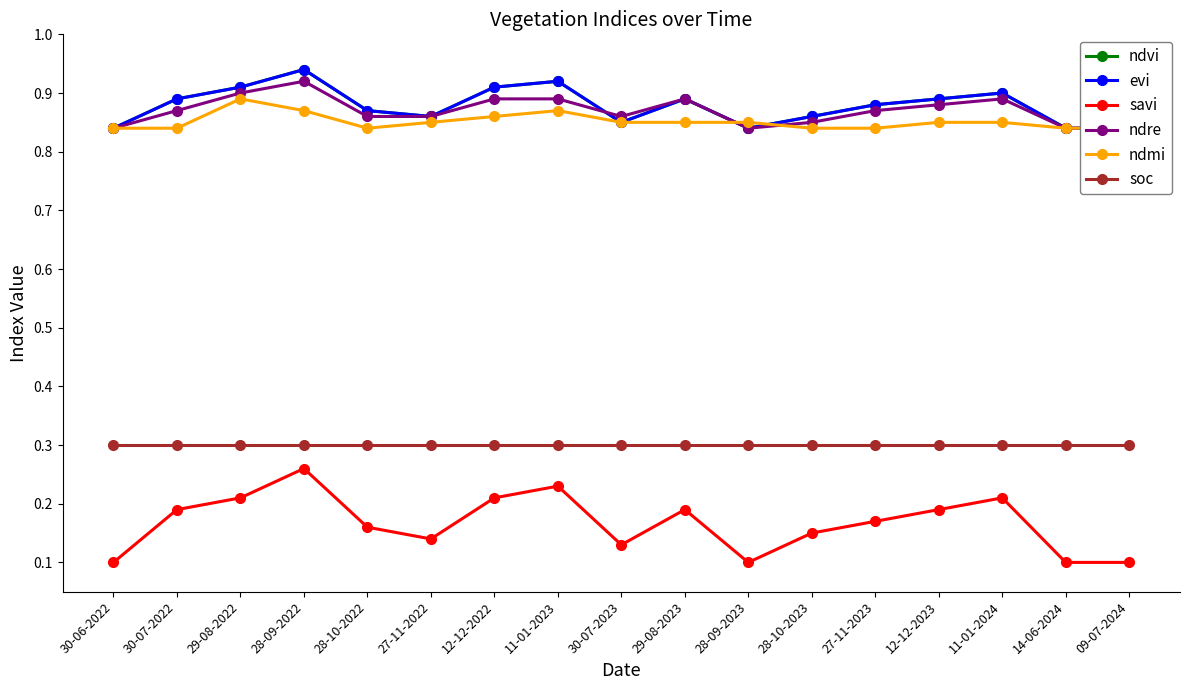

Which series has the widest spread of values?

savi